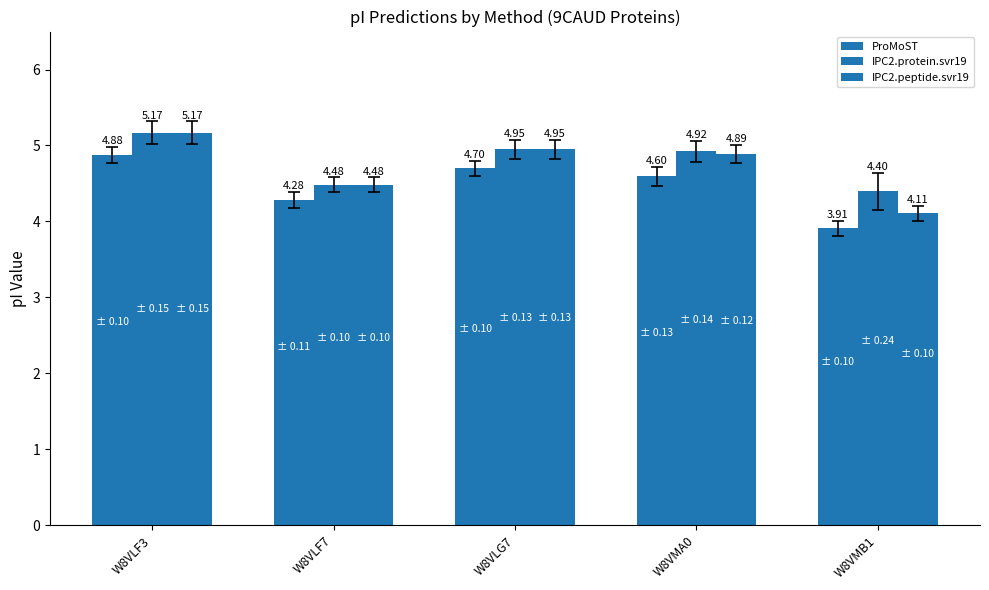

Does the chart contain stacked bars?

No